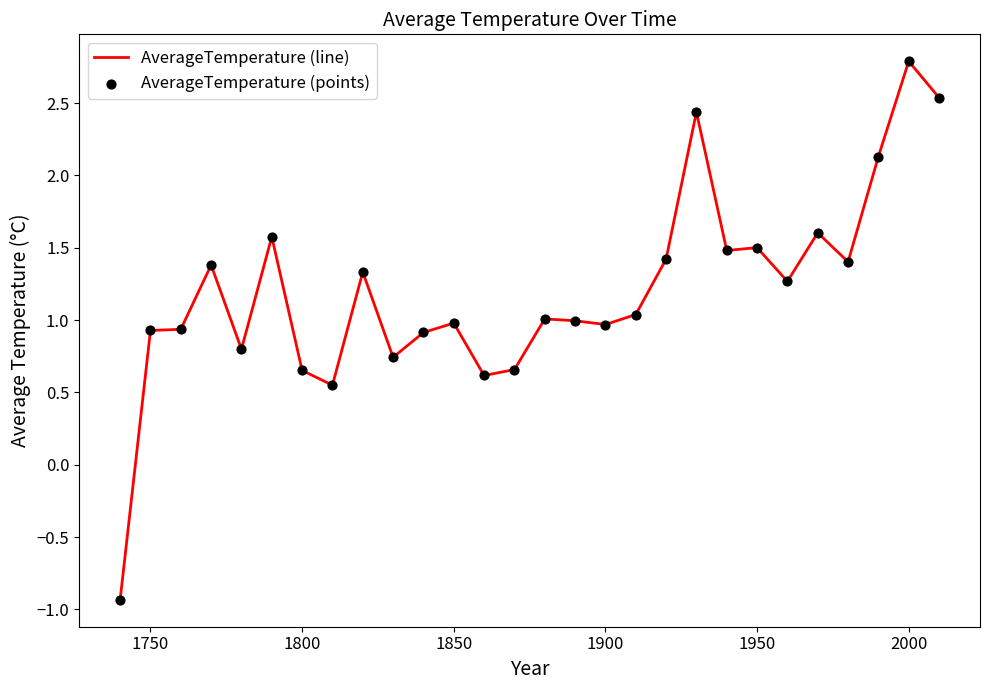

What is the difference between the maximum and minimum values?

3.7